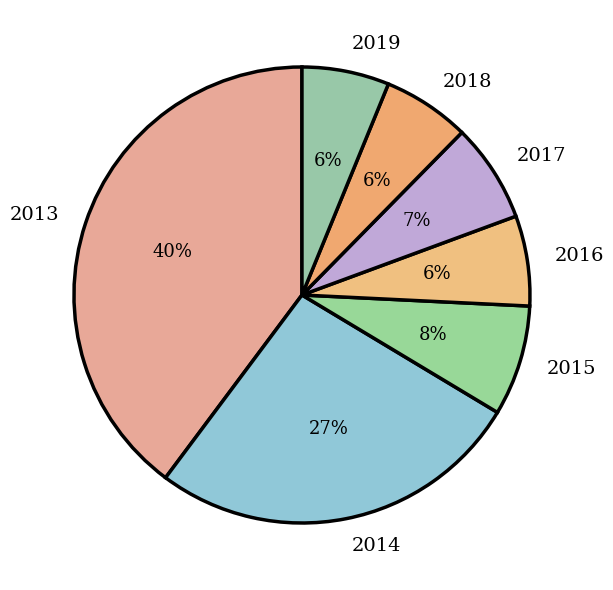

To the nearest percent, what portion does 2018 represent?

6%